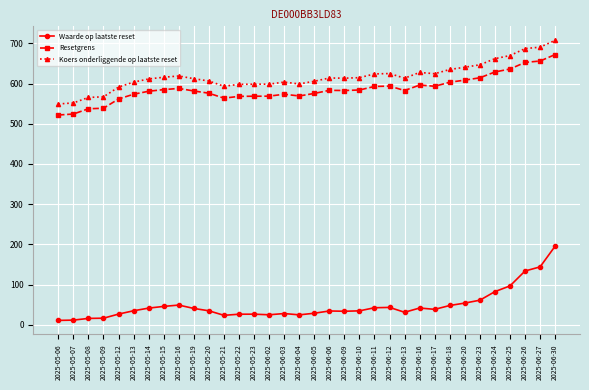

True or false: Waarde op laatste reset and Koers onderliggende op laatste reset intersect in this chart.

False